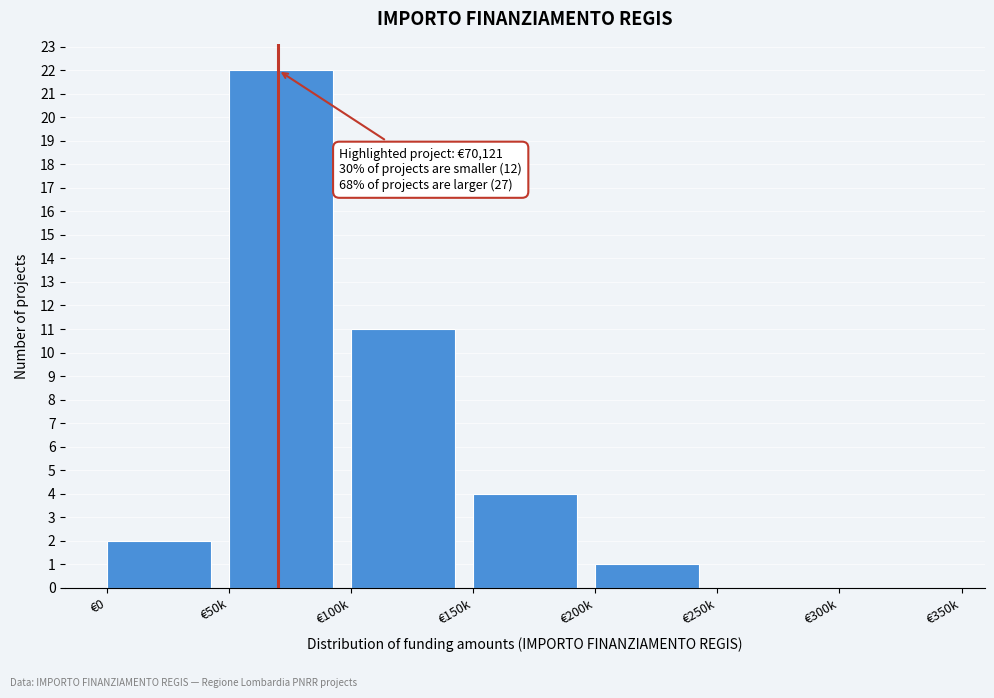

Reading left to right, transcribe all the data shown in this chart.

€0=2	€50k=22	€100k=11	€150k=4	€200k=1	€250k=0	€300k=0